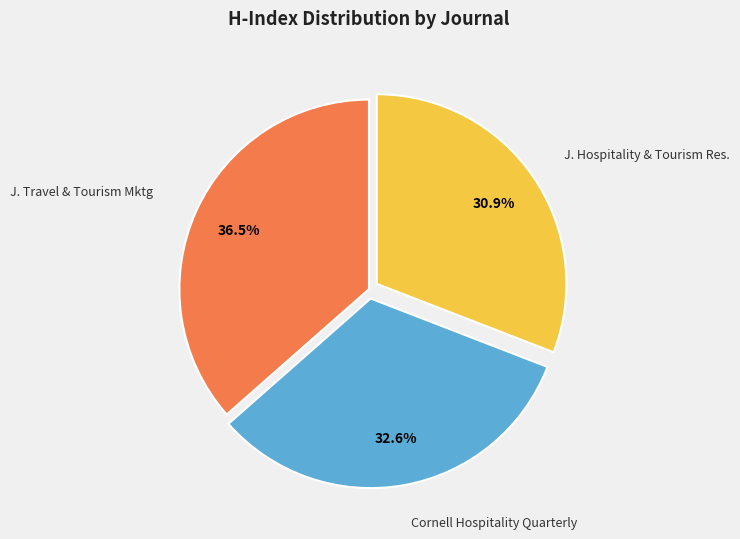

Does any single category account for the majority?

No